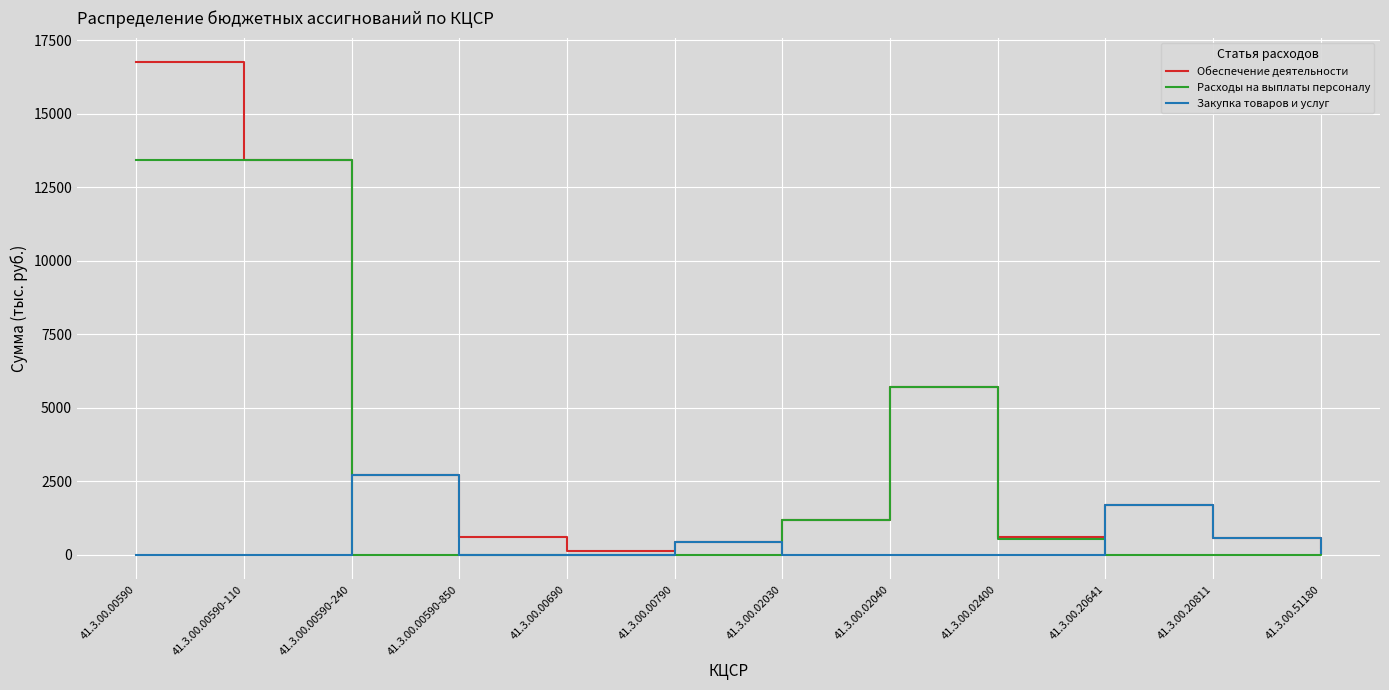

At which label is Обеспечение деятельности closest to 8447?

41.3.00.02040